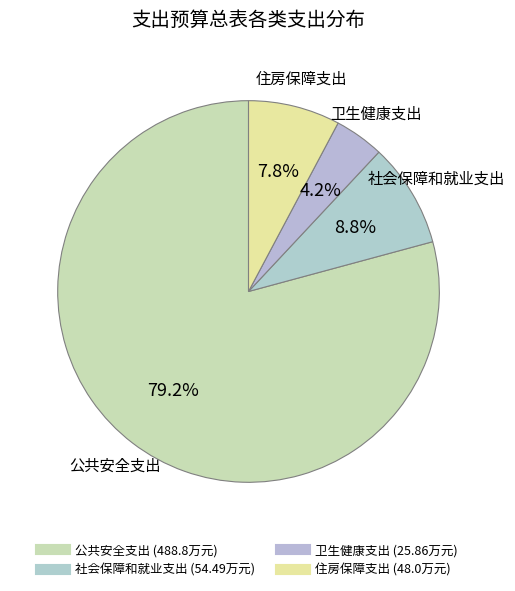

Is the sum of 公共安全支出 and 卫生健康支出 greater than half?

Yes